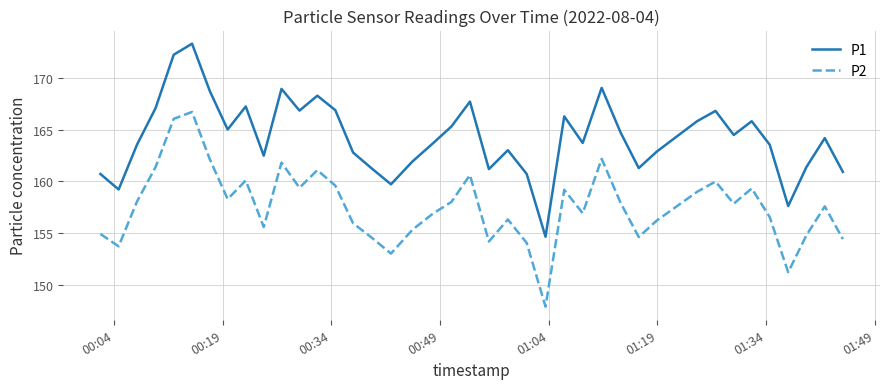

What is the difference between the maximum and minimum values in the P1 series?

18.7